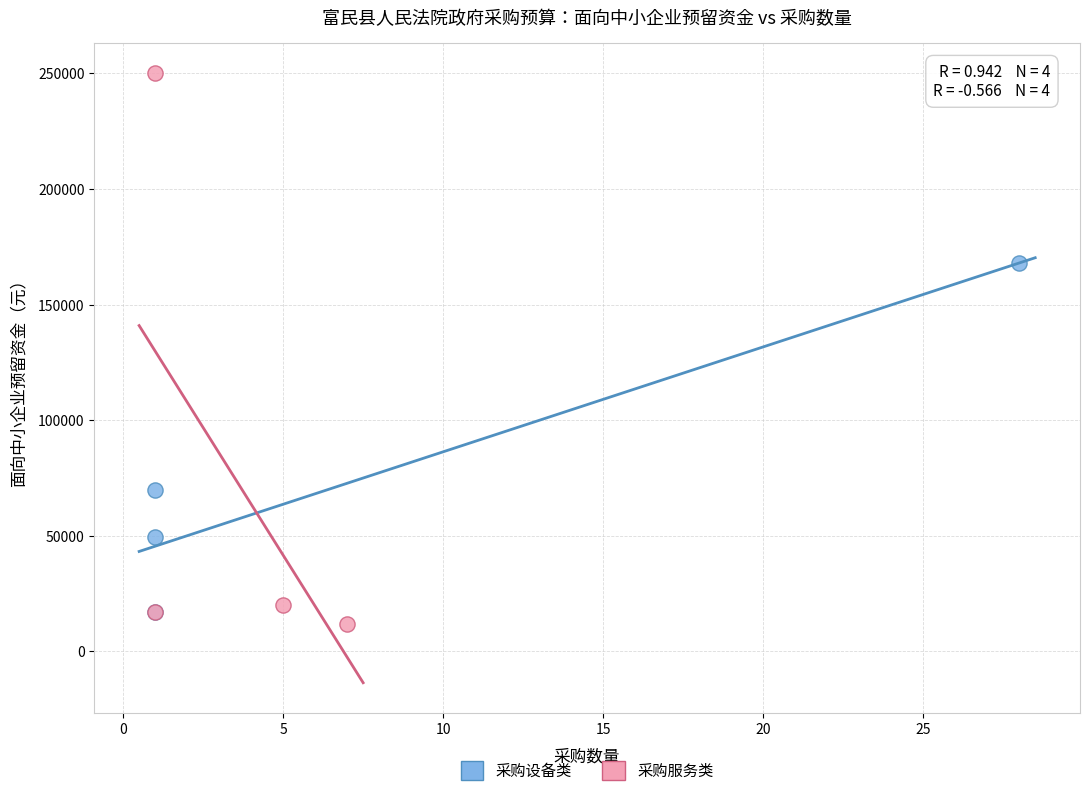

Which series contains the highest Y value?

采购服务类